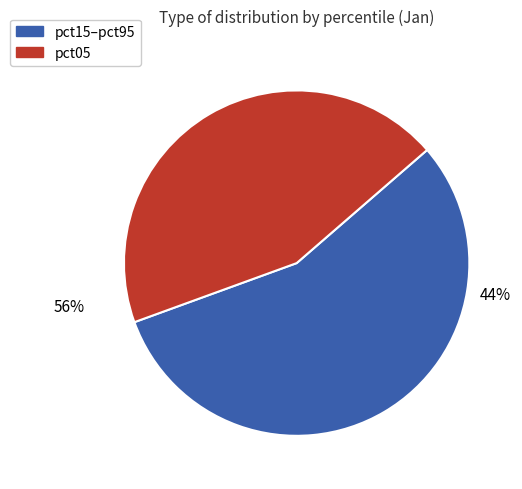

True or false: pct05 accounts for 36% of the total.

False